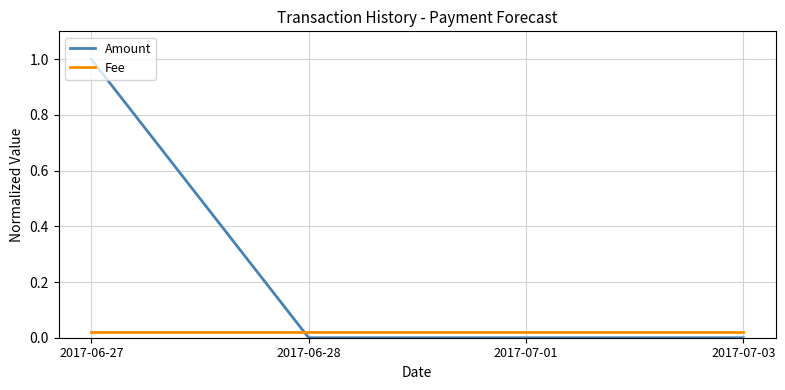

Is it true that Amount equals -0.6 at 2017-07-03?

False